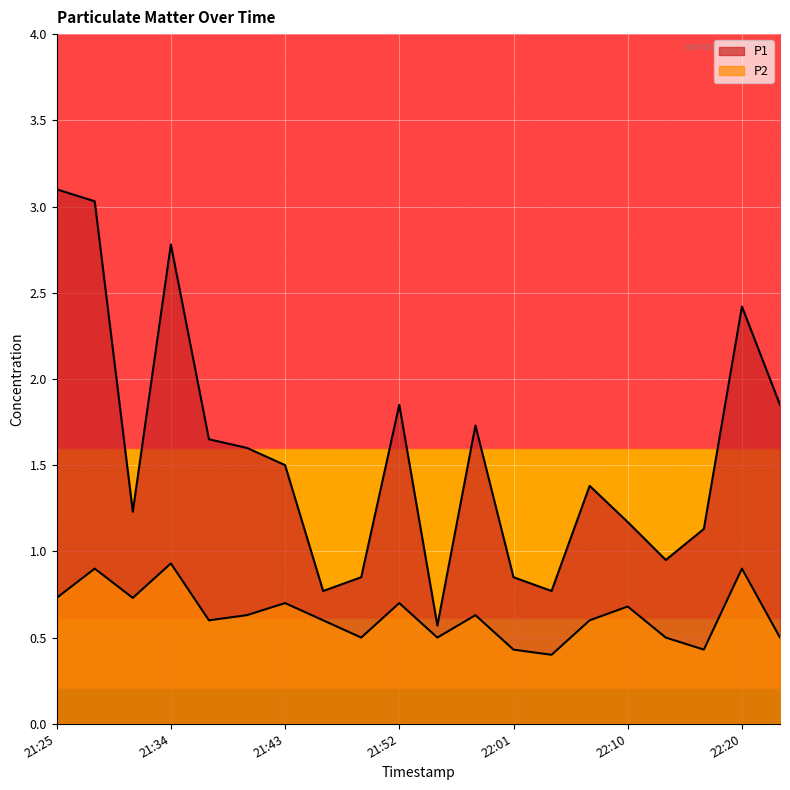

At which category does P1 reach its first local valley?

21:31